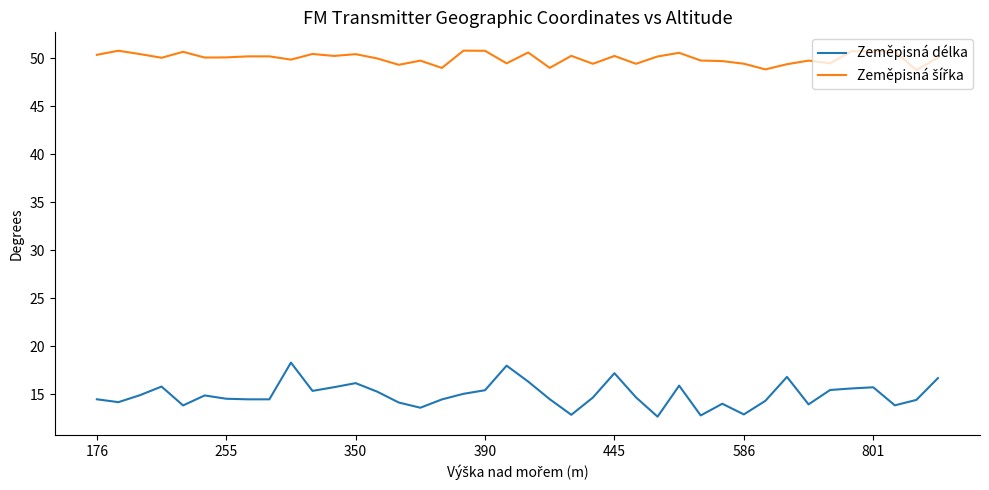

At how many categories does at least one series exceed 42?

40